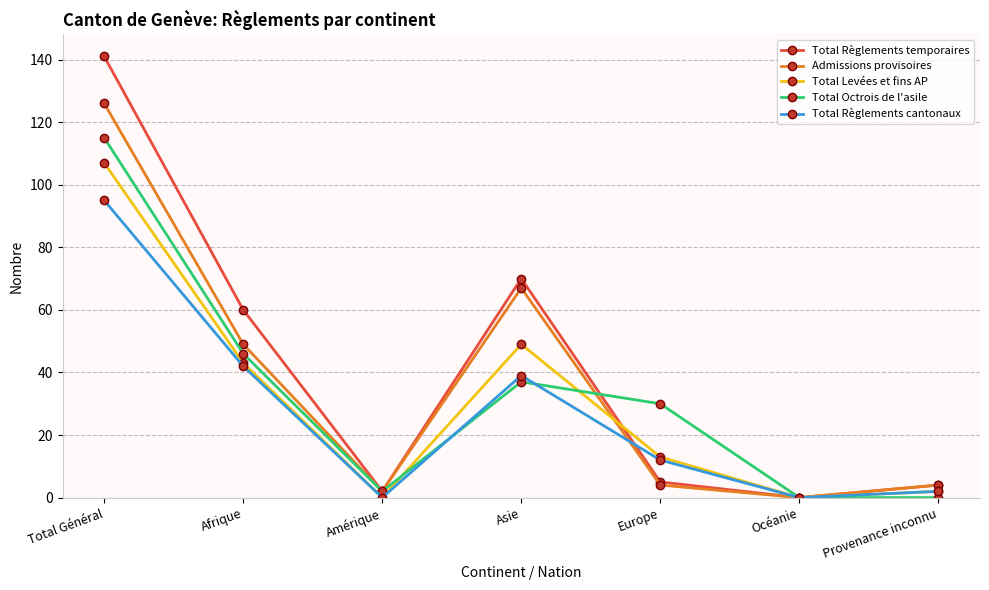

Which series has the widest spread of values?

Total Règlements temporaires